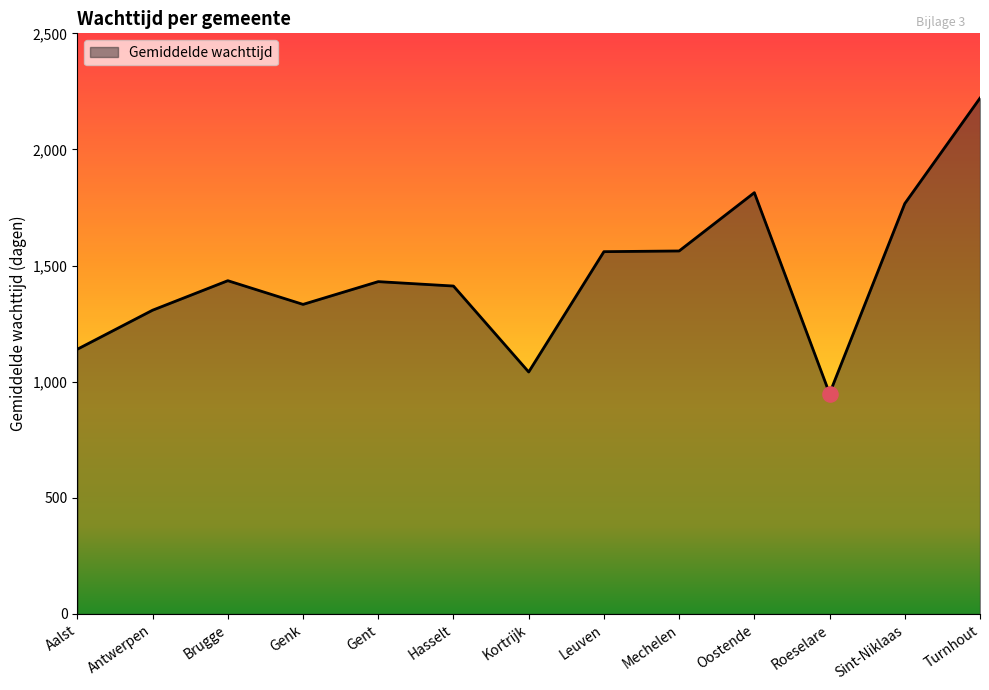

Approximately how many times larger is the value at Hasselt compared to Leuven?

0.9